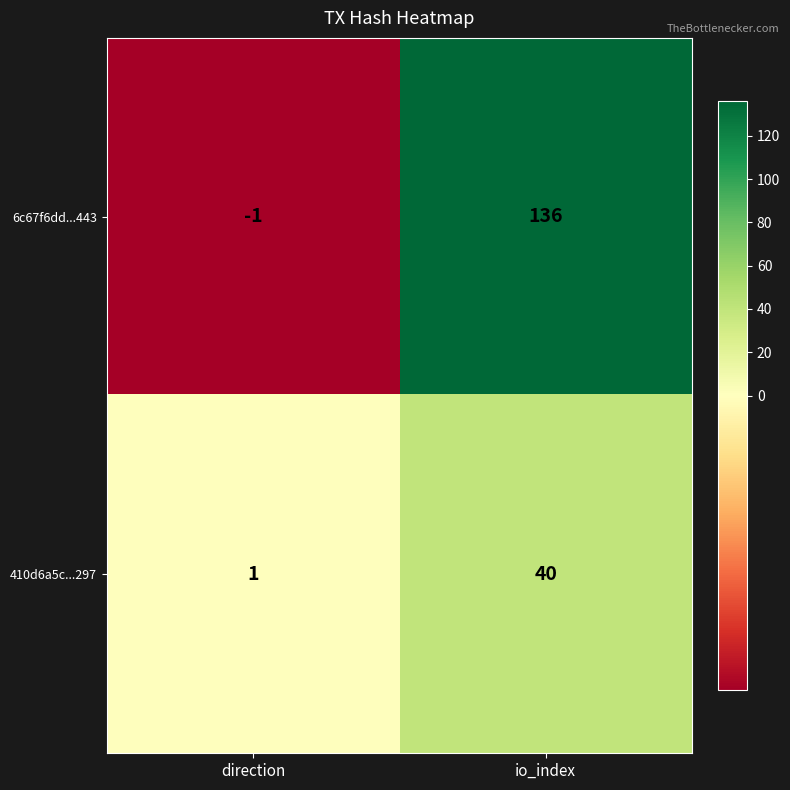

What is the spread (max minus min) of values at io_index?

96